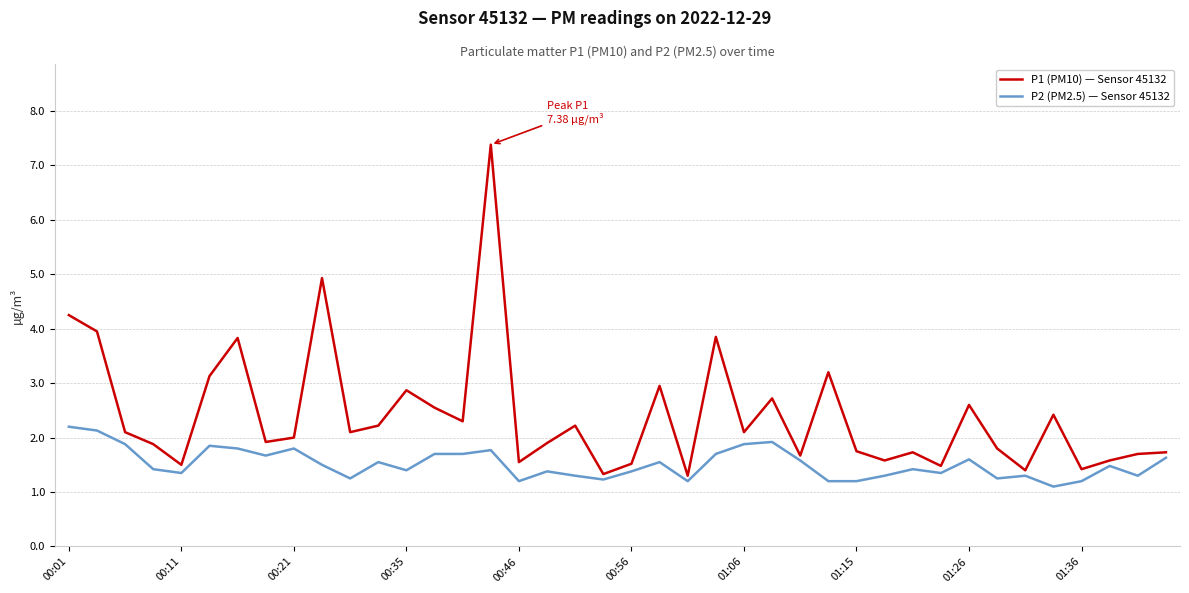

List the series in order of their peak value, highest first.

P1 (PM10) — Sensor 45132, P2 (PM2.5) — Sensor 45132